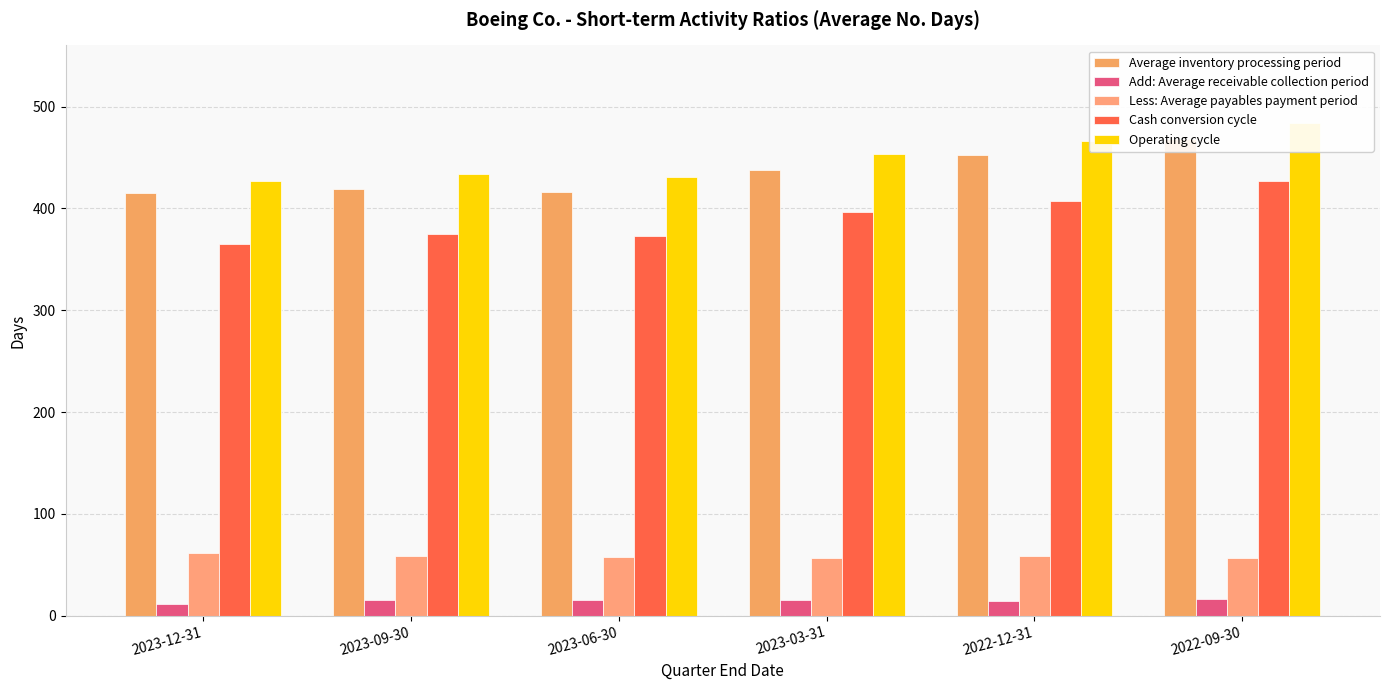

At which category is the sum across all series the highest?

2022-09-30